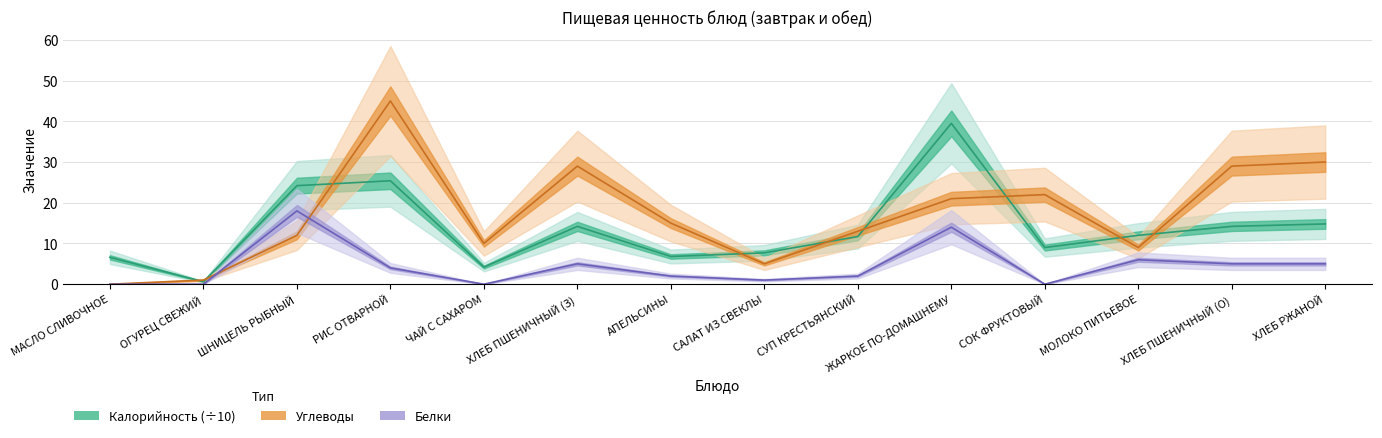

The Белки series shows 0.0 at ЧАЙ С САХАРОМ. True or false?

True